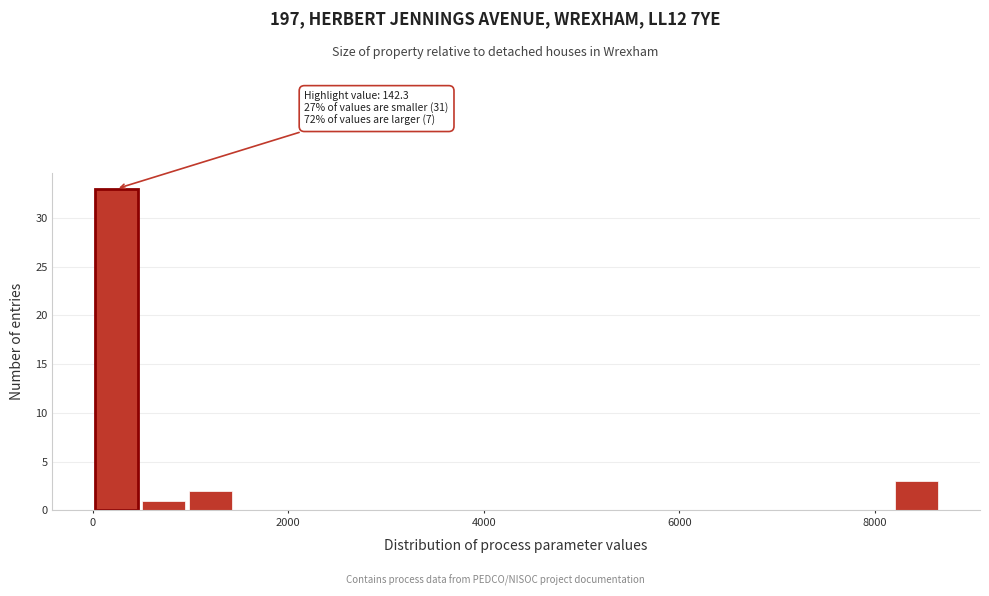

Read against the x-axis, roughly where is the centre of the tallest bar?

200